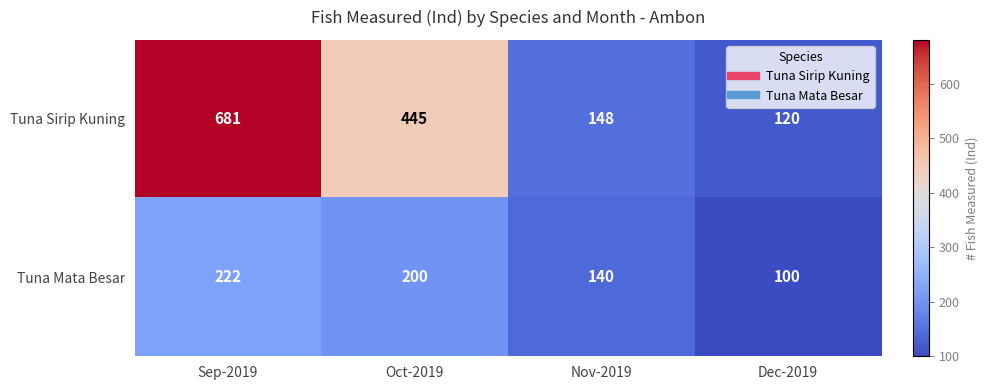

What is the total value across all series at Dec-2019?

220